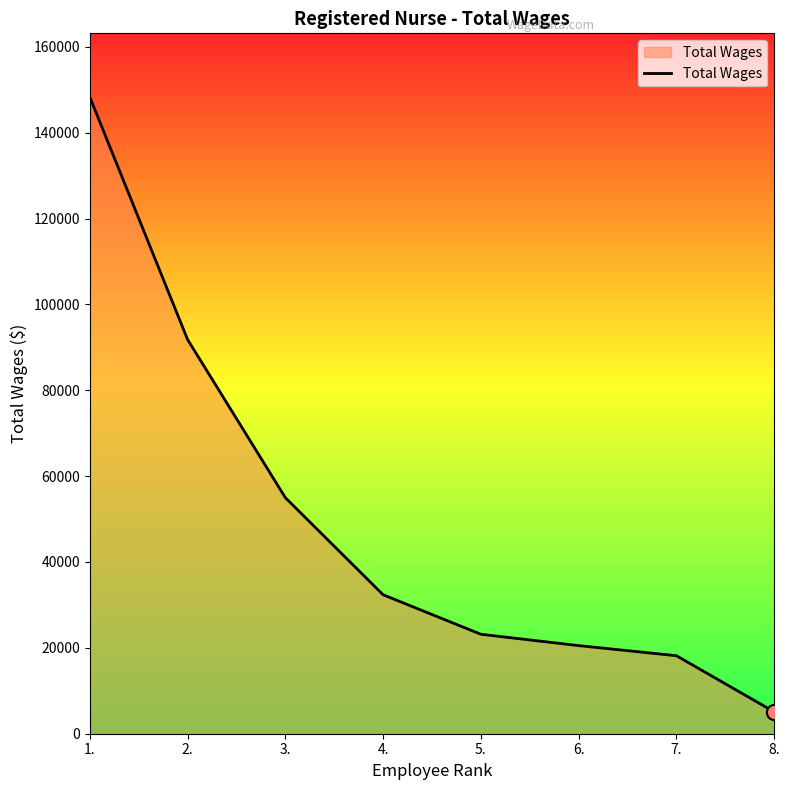

Approximately how many times larger is the value at 1. compared to 4.?

4.6